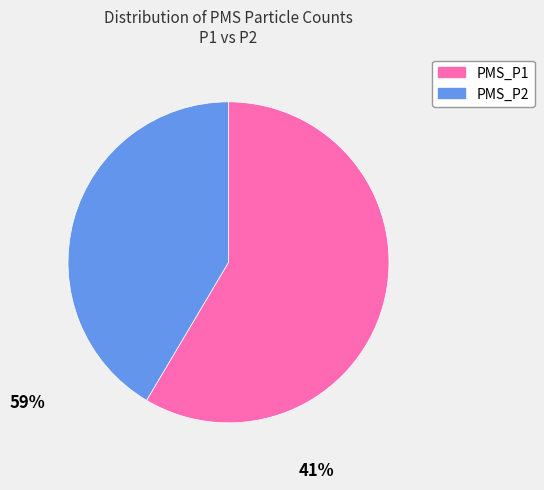

How many slices are in this pie chart?

2